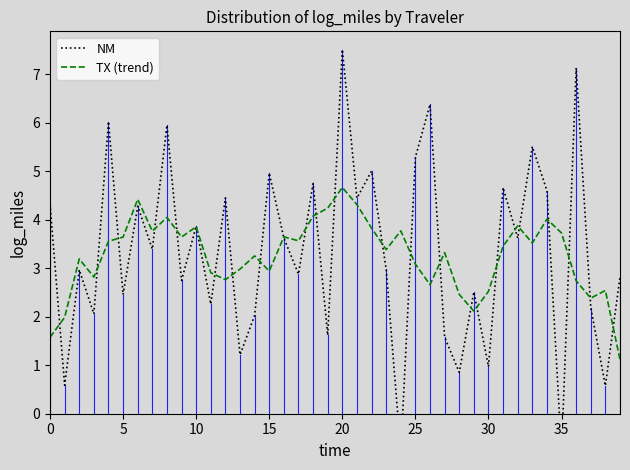

Is it true that NM equals 2.8 at 39?

True